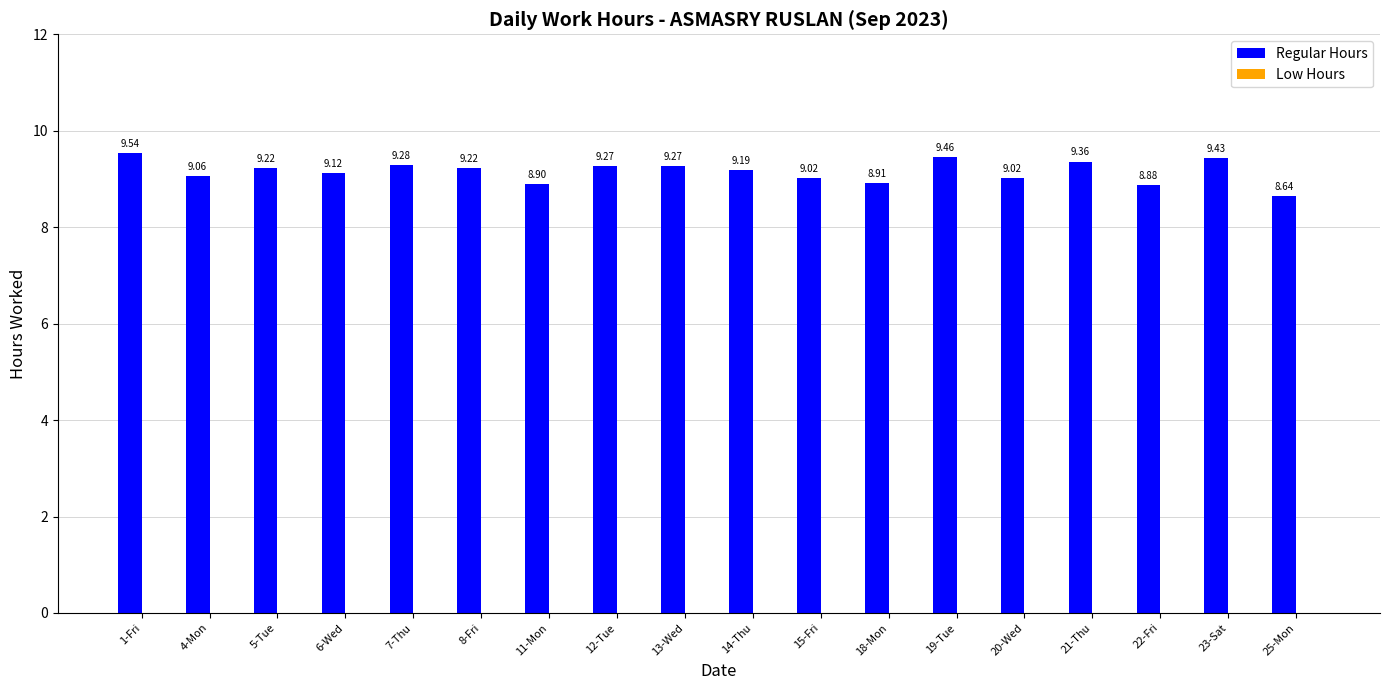

At which category does the chart reach its peak across all series?

1-Fri